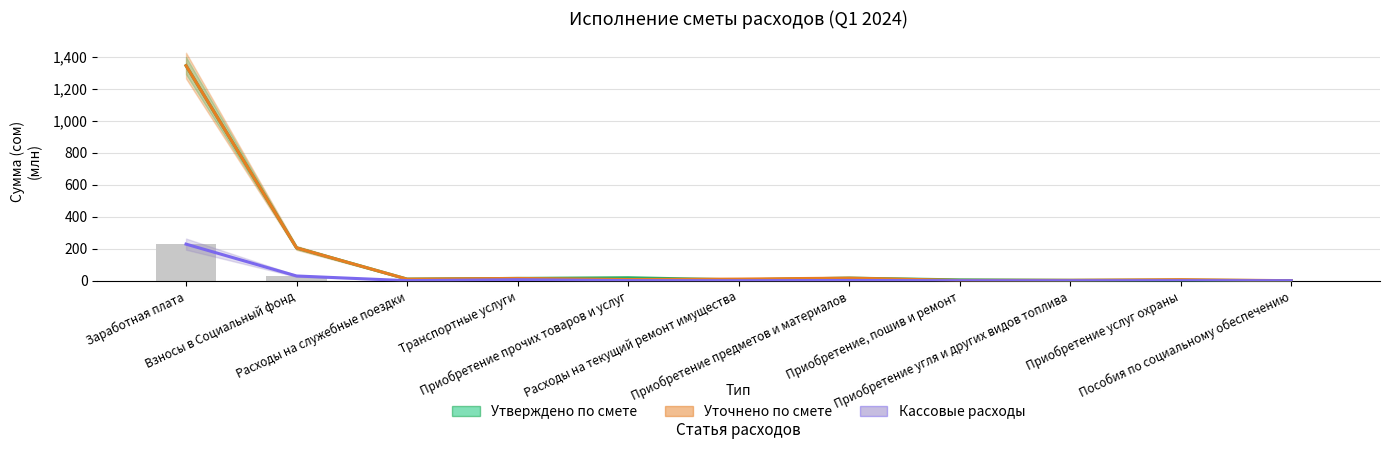

How many values in the Кассовые расходы (бар) series exceed 0?

8